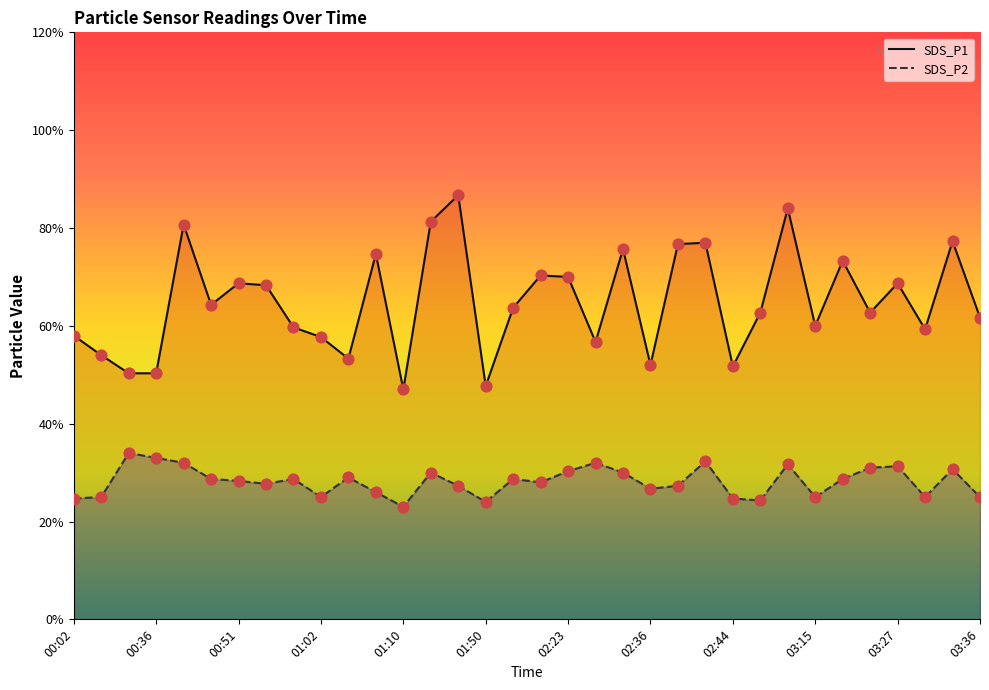

Which series reaches the minimum Y coordinate?

SDS_P2